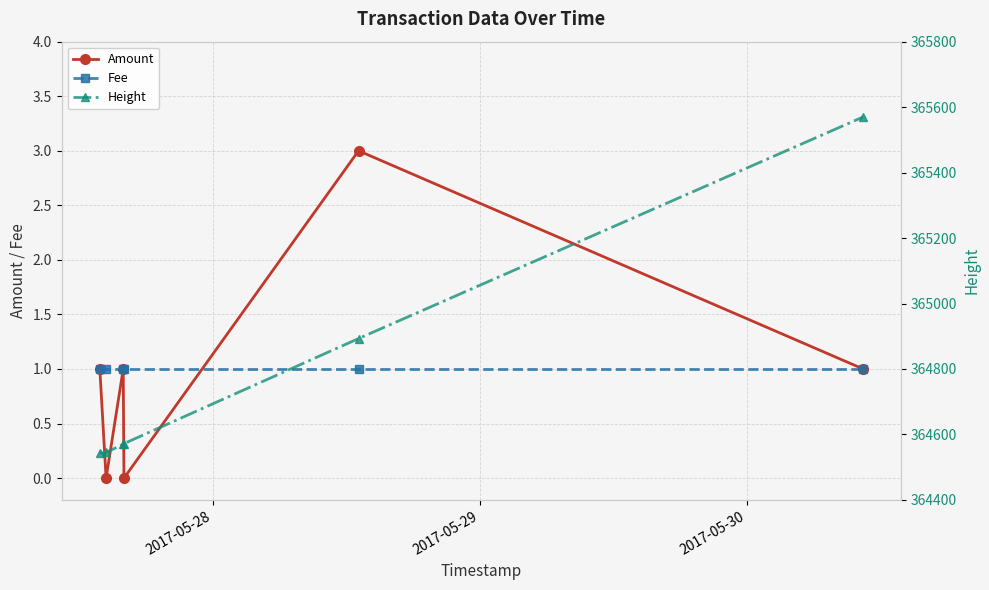

What is the value of the Fee point at the 5th from the left?

1